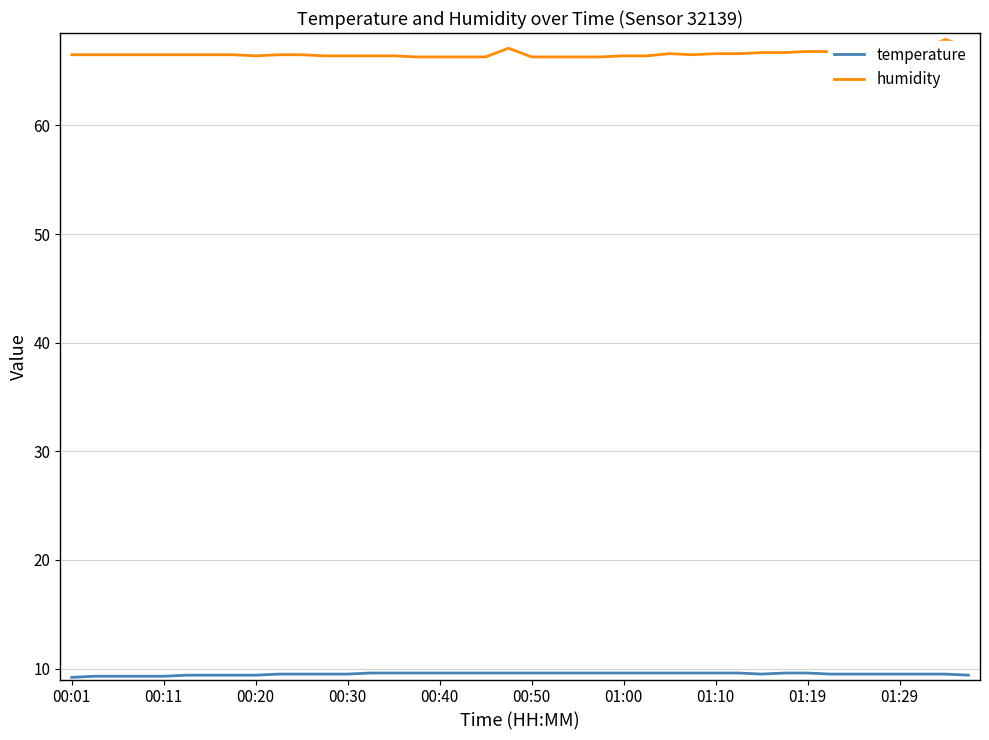

Is this an area chart (filled region under the line)?

No